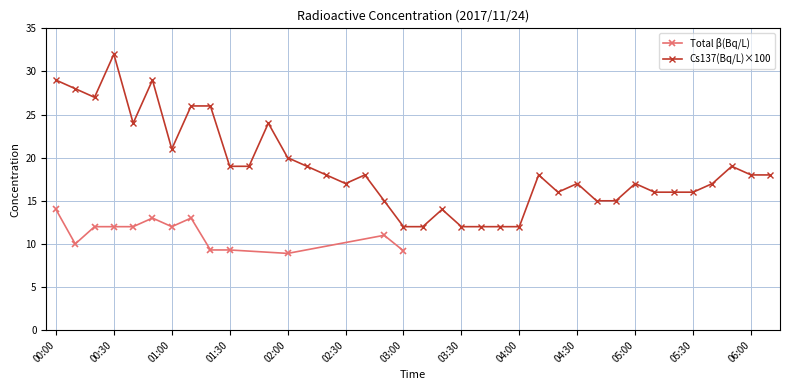

Rank the categories by value from highest to lowest.

00:30, 00:00, 00:50, 00:10, 00:20, 01:10, 01:20, 00:40, 01:50, 01:00, 02:00, 01:30, 01:40, 02:10, 05:50, 02:20, 02:40, 04:10, 06:00, 06:10, 02:30, 04:30, 05:00, 05:40, 04:20, 05:10, 05:20, 05:30, 02:50, 04:40, 04:50, 03:20, 03:00, 03:10, 03:30, 03:40, 03:50, 04:00